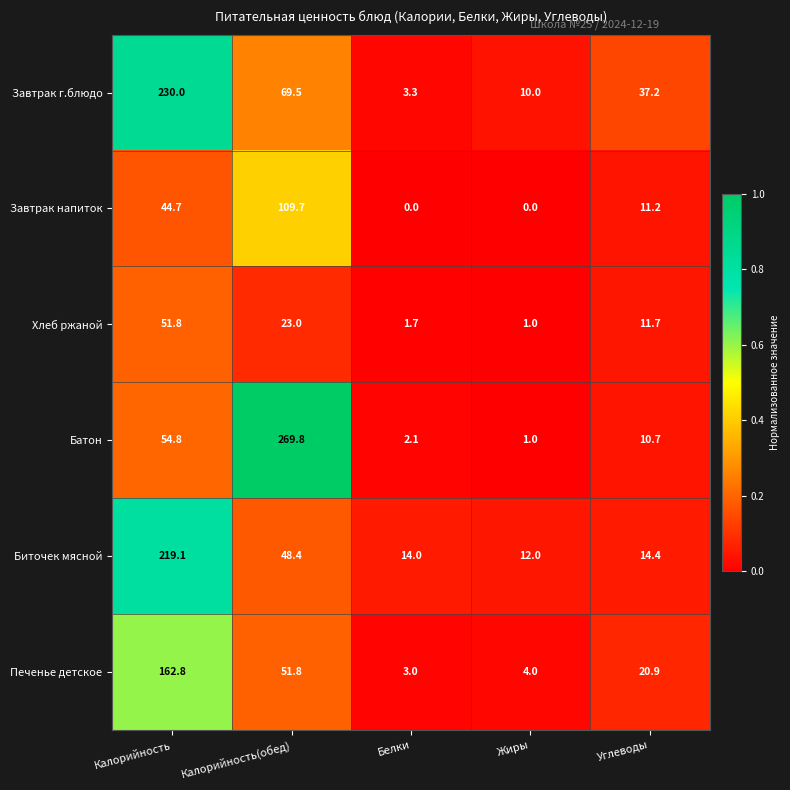

Rank the series at Калорийность(обед) from highest to lowest value.

Батон, Завтрак напиток, Завтрак г.блюдо, Печенье детское, Биточек мясной, Хлеб ржаной